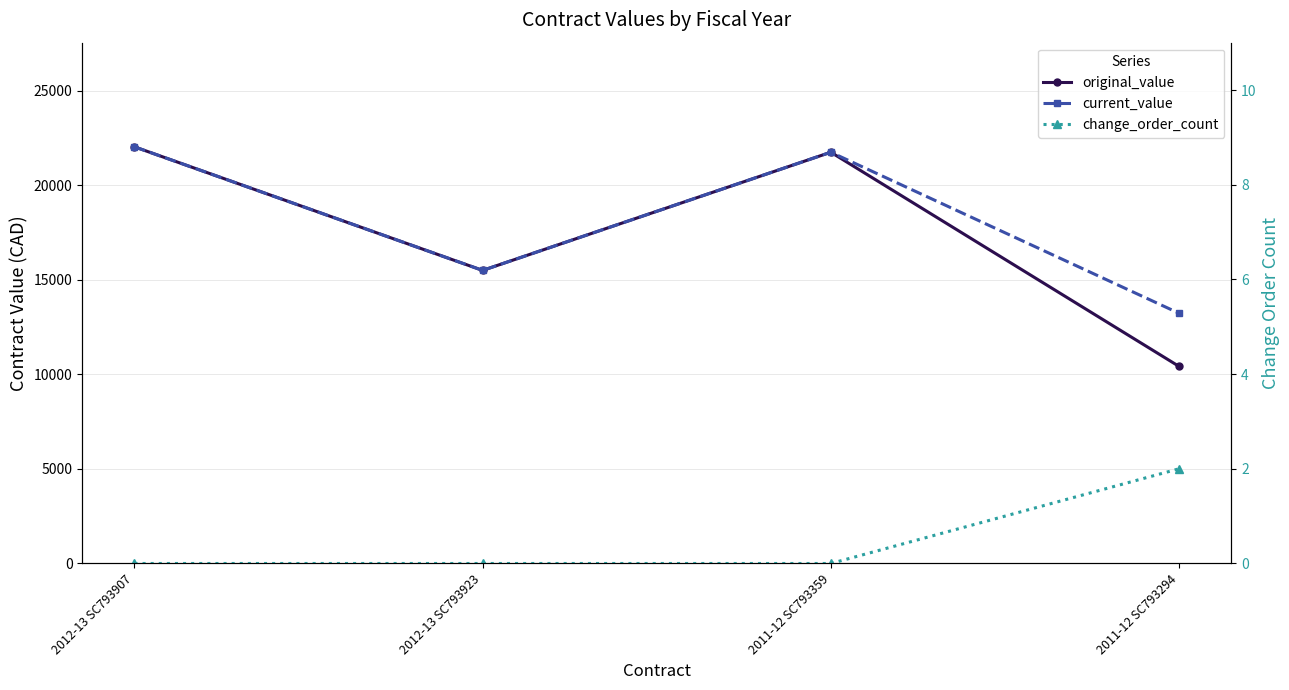

What is the maximum value shown in the chart?

22035